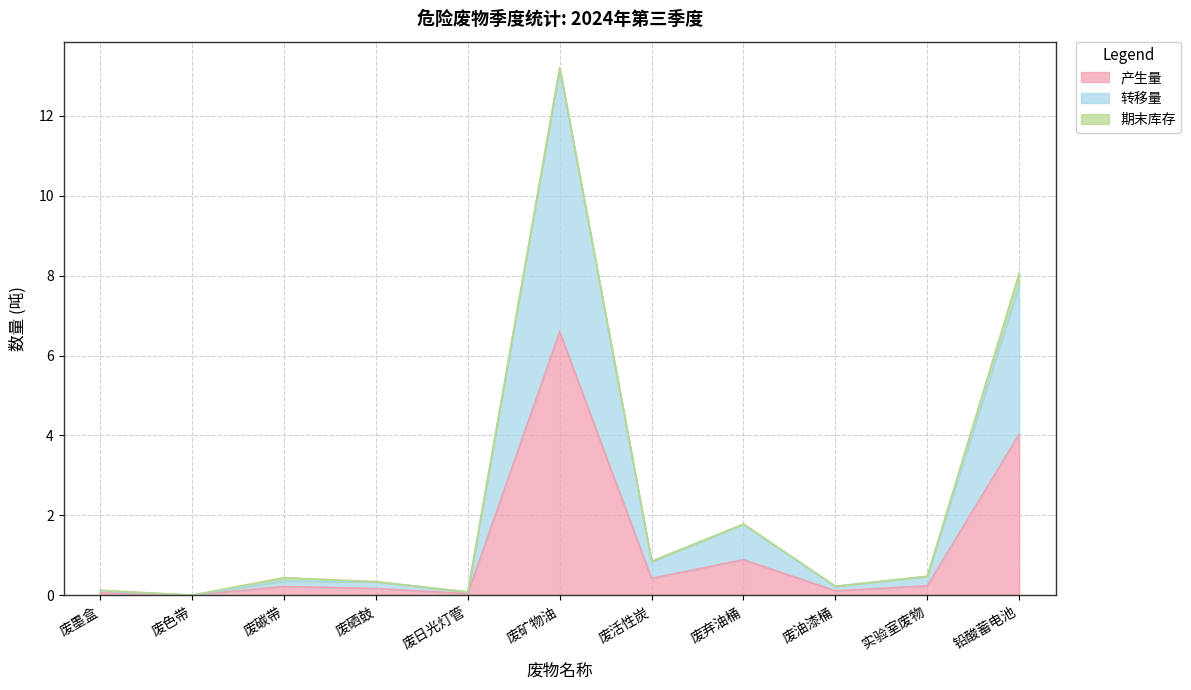

At which category is the sum across all series the highest?

废矿物油